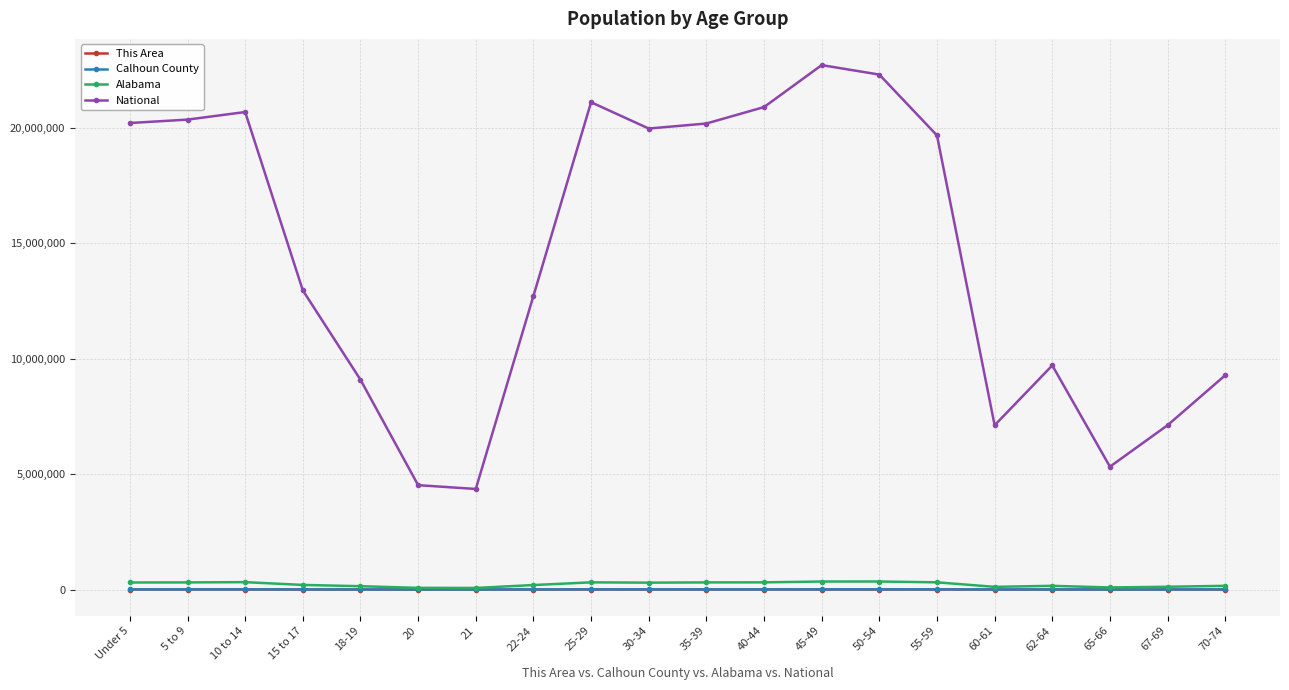

What is the highest value of the National series?

22708591